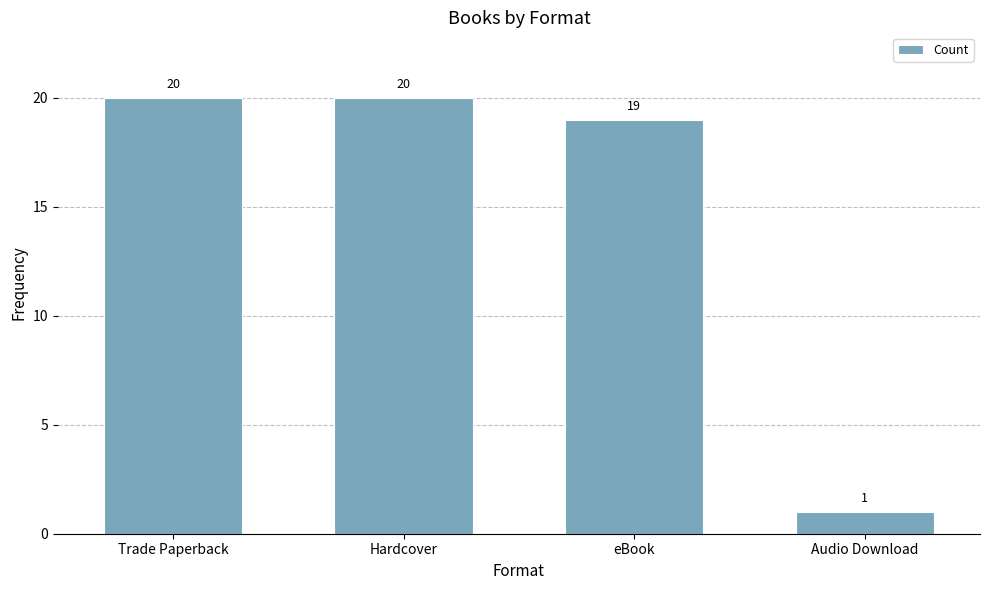

What is the value of the 4th bar from the left?

1